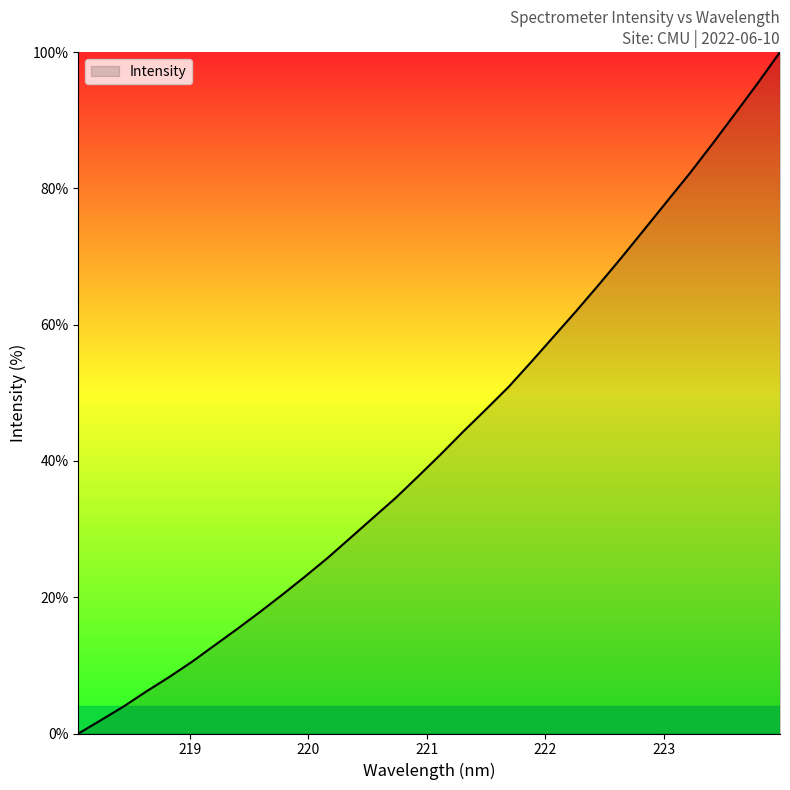

What is the greatest value displayed?

100.0